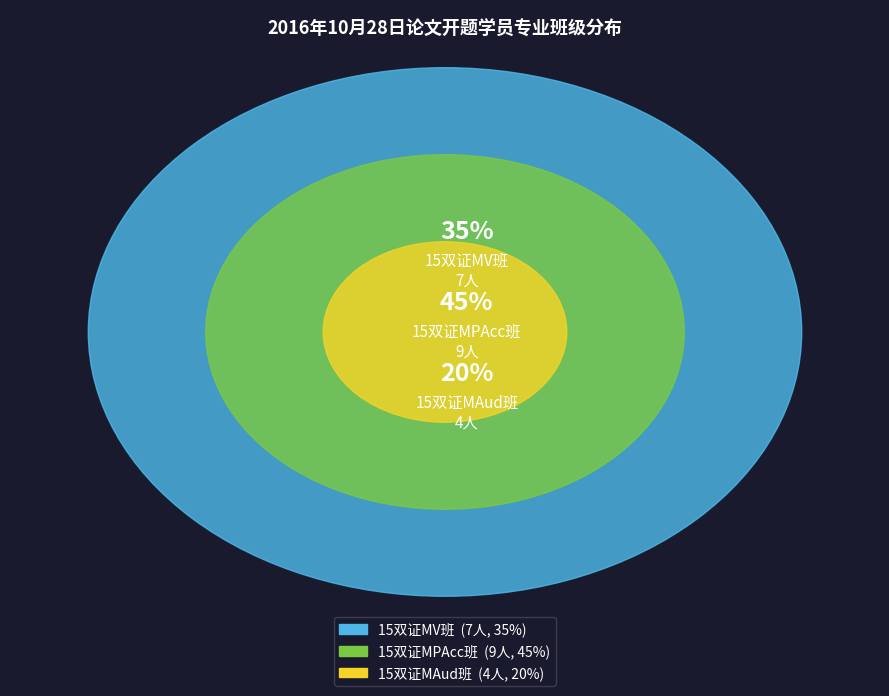

The 15双证MPAcc班 slice represents 45% of the pie. True or false?

True